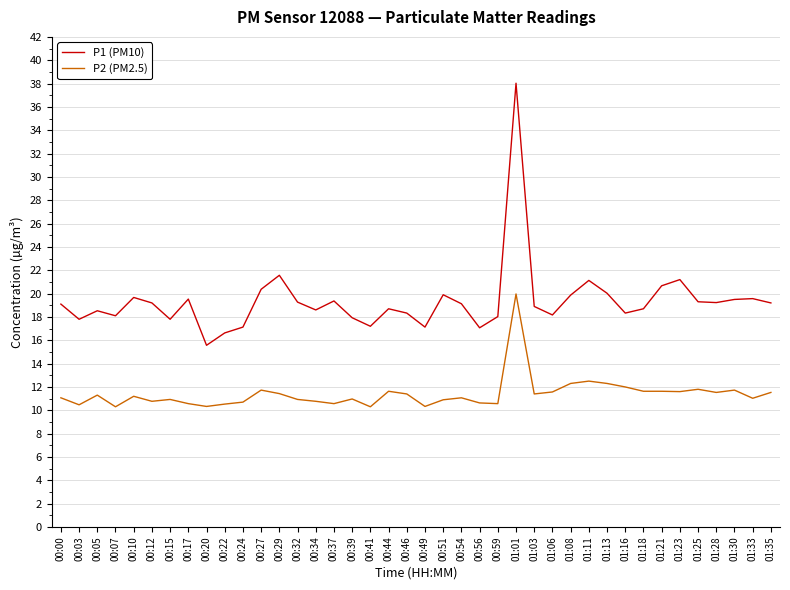

Which series has the widest spread of values?

P1 (PM10)